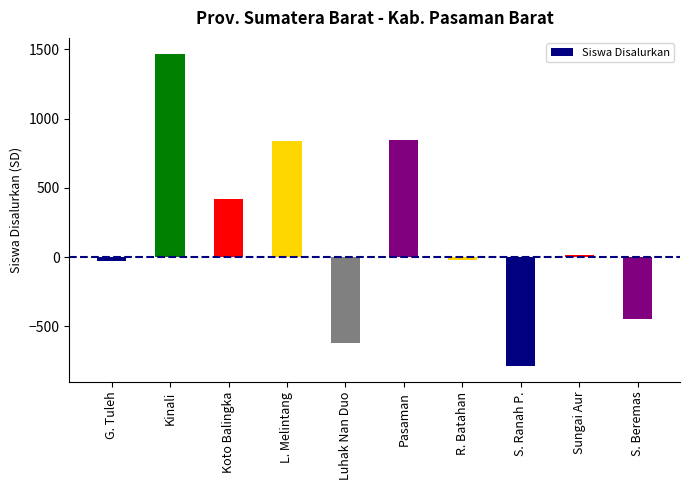

How many data points are less than 16?

5